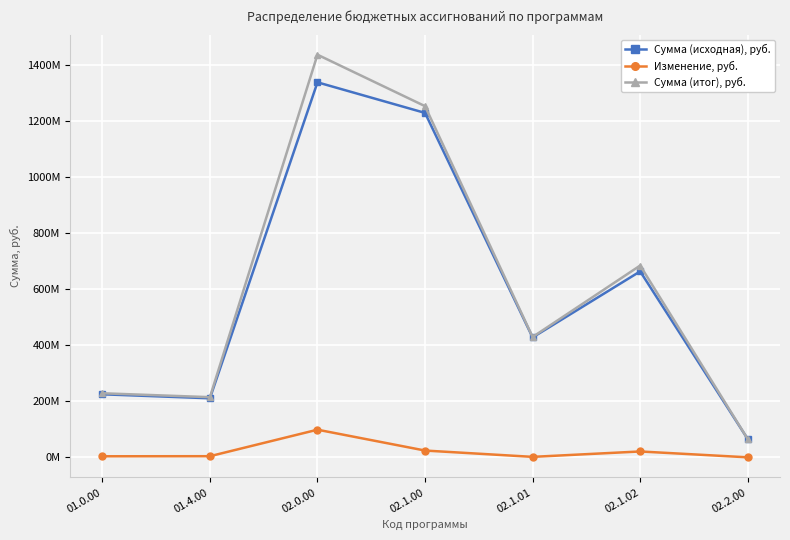

What are all the series names shown in the legend?

Сумма (исходная), руб., Изменение, руб., Сумма (итог), руб.